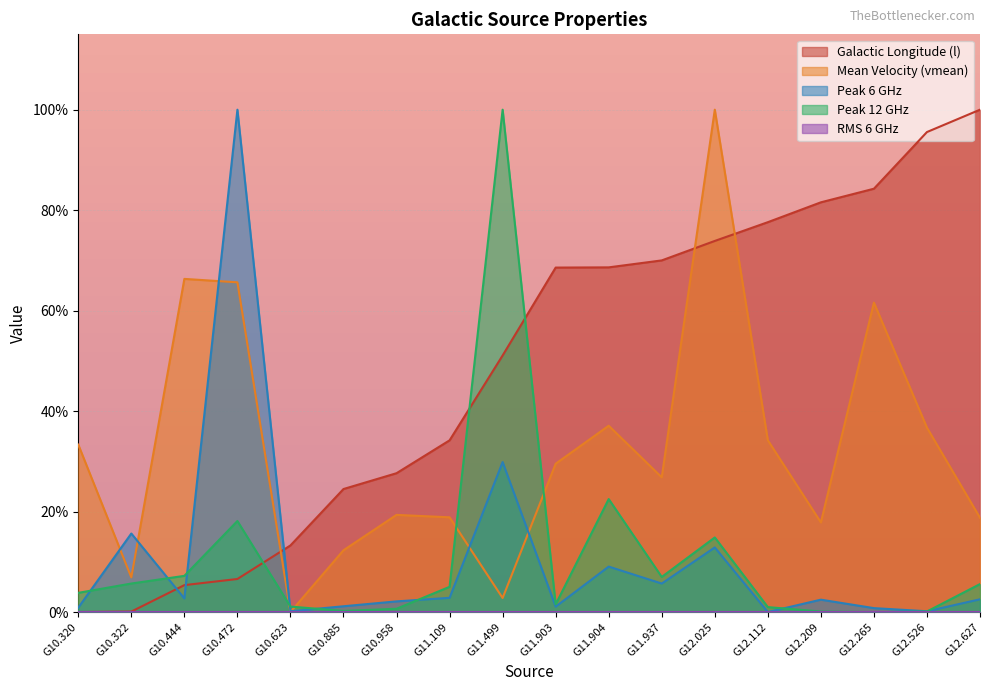

Reading left to right, transcribe all the data shown in this chart.

l: 0.0	0.1	5.4	6.6	13.3	24.5	27.6	34.2	51.1	68.6	68.6	70.0	73.9	77.6	81.6	84.3	95.5	100.0
vmean: 33.3	6.9	66.3	65.6	0.0	12.3	19.3	18.9	2.8	29.5	37.1	26.8	100.0	34.2	17.8	61.6	36.7	18.8
peak_6: 0.9	15.6	2.7	100.0	0.2	1.2	2.1	2.8	29.9	1.1	9.0	5.7	12.9	0.0	2.5	0.8	0.2	2.5
peak_12: 3.8	5.7	7.2	18.1	1.1	0.2	0.7	5.0	100.0	1.5	22.5	7.0	14.8	1.0	0.1	0.0	0.1	5.6